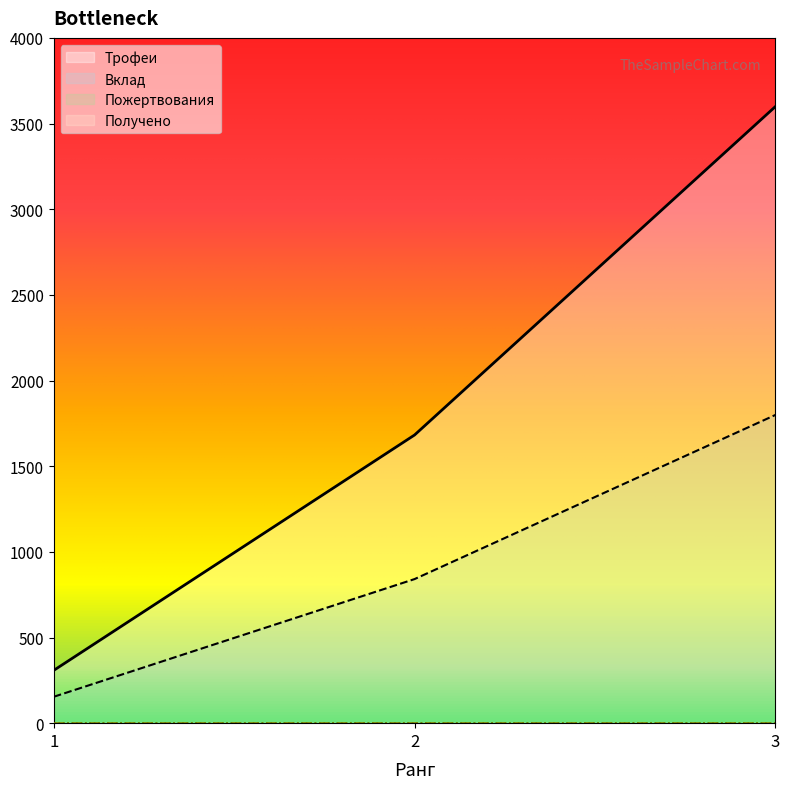

The value of Вклад at 1 is 86. True or false?

False